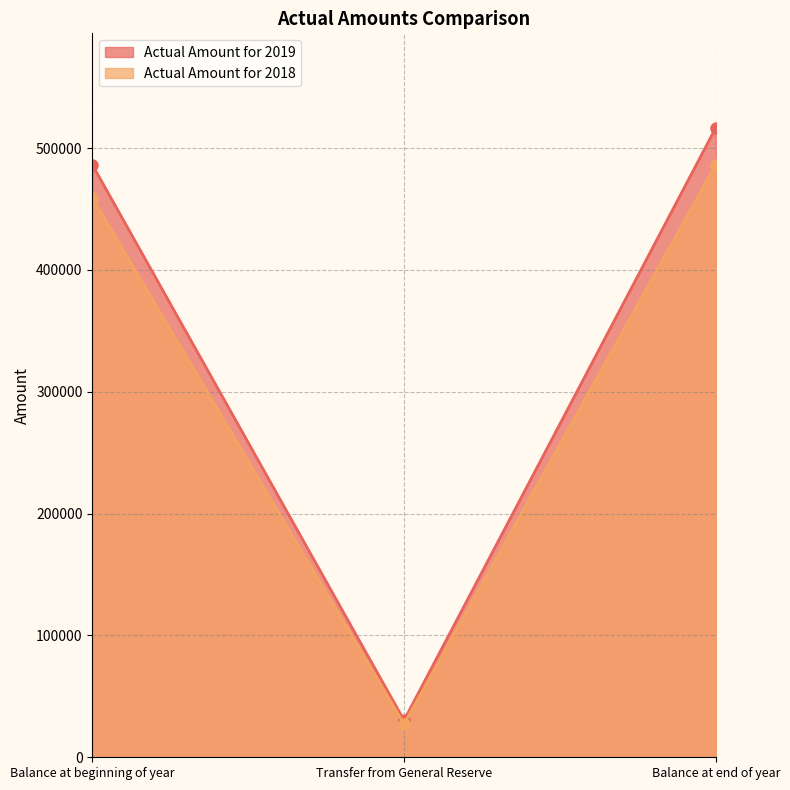

What are all the series names shown in the legend?

Actual Amount for 2019, Actual Amount for 2018